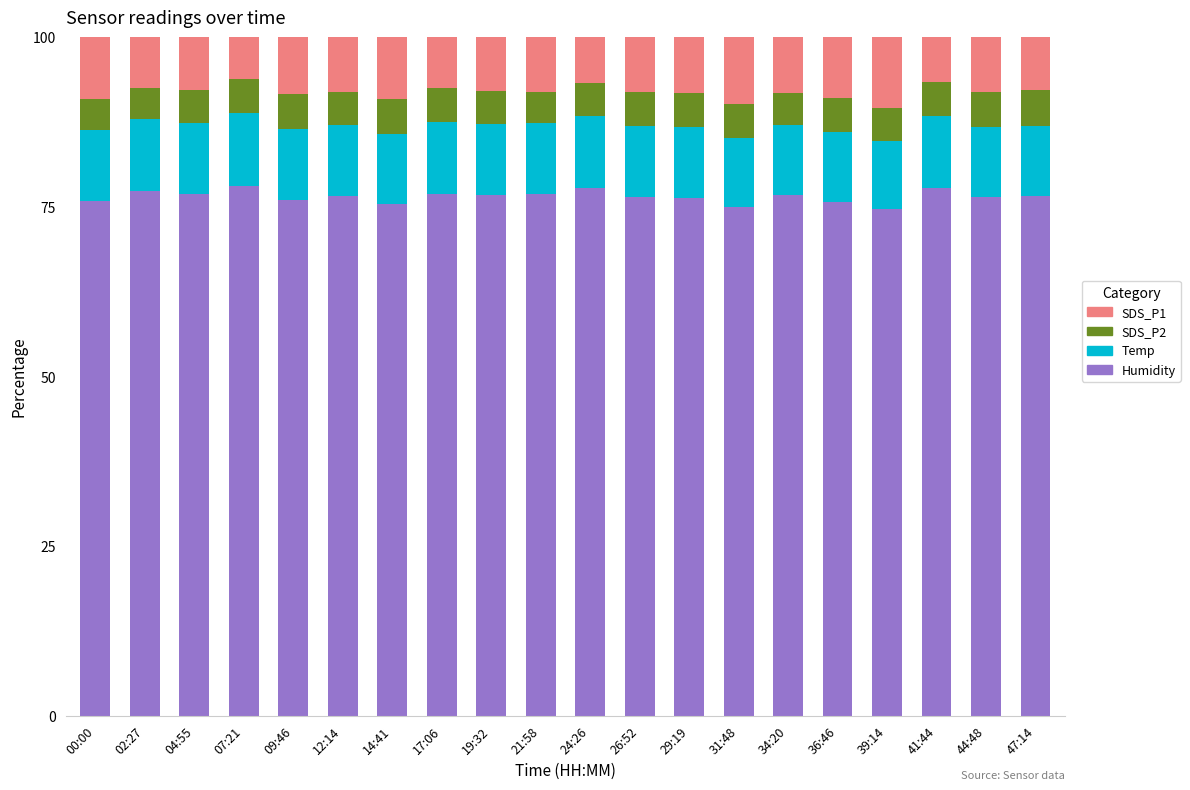

What is the maximum value for Humidity?

78.1